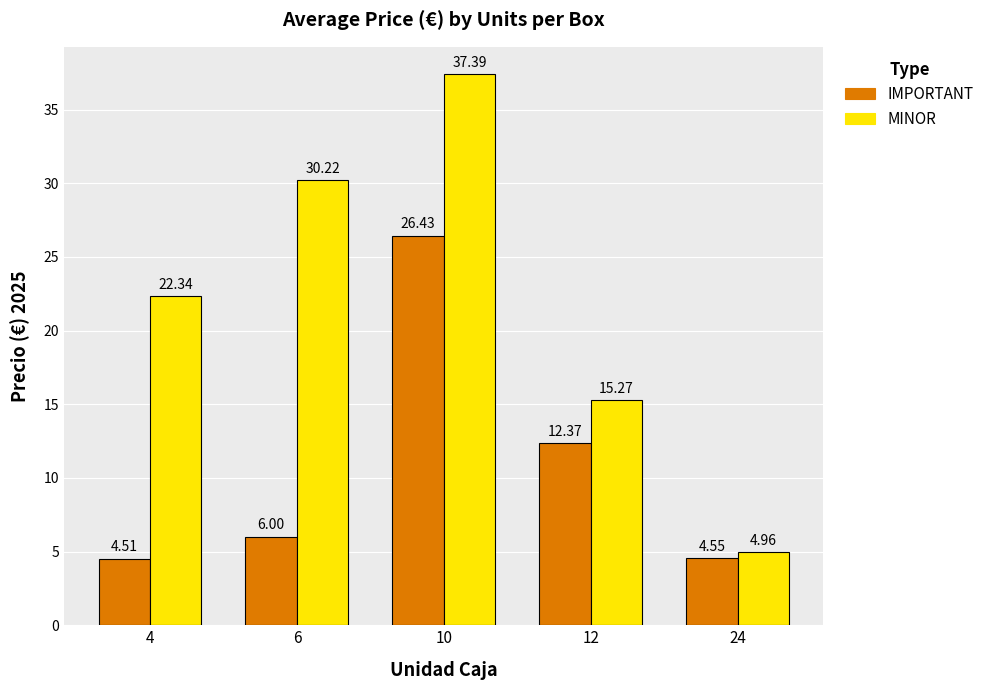

Is it true that IMPORTANT equals 12.4 at 12?

True